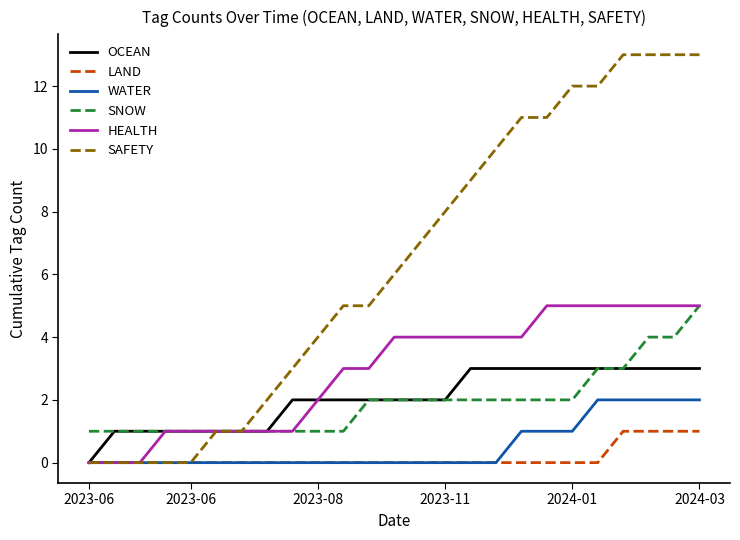

Which series has the largest total across all categories?

SAFETY